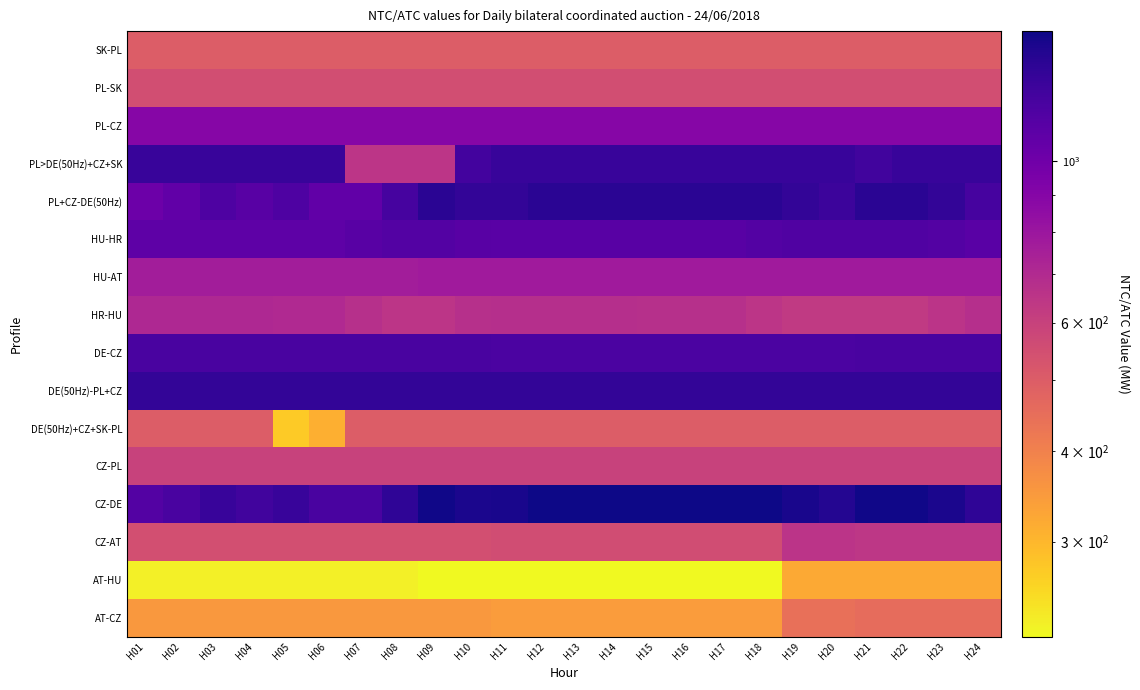

Reading left to right, transcribe all the data shown in this chart.

AT-CZ: H01=353	H02=353	H03=353	H04=353	H05=353	H06=353	H07=353	H08=353	H09=353	H10=353	H11=345	H12=345	H13=345	H14=345	H15=345	H16=345	H17=345	H18=345	H19=445	H20=445	H21=453	H22=453	H23=453	H24=453
AT-HU: H01=232	H02=232	H03=232	H04=232	H05=232	H06=232	H07=232	H08=232	H09=222	H10=222	H11=222	H12=222	H13=222	H14=222	H15=222	H16=222	H17=222	H18=222	H19=322	H20=322	H21=322	H22=322	H23=322	H24=322
CZ-AT: H01=547	H02=547	H03=547	H04=547	H05=547	H06=547	H07=547	H08=547	H09=547	H10=547	H11=555	H12=555	H13=555	H14=555	H15=555	H16=555	H17=555	H18=555	H19=655	H20=655	H21=647	H22=647	H23=647	H24=647
CZ-DE: H01=1148	H02=1198	H03=1298	H04=1248	H05=1298	H06=1198	H07=1198	H08=1348	H09=1498	H10=1448	H11=1461	H12=1511	H13=1511	H14=1511	H15=1511	H16=1511	H17=1511	H18=1511	H19=1461	H20=1411	H21=1498	H22=1498	H23=1448	H24=1348
CZ-PL: H01=600	H02=600	H03=600	H04=600	H05=600	H06=600	H07=600	H08=600	H09=600	H10=600	H11=600	H12=600	H13=600	H14=600	H15=600	H16=600	H17=600	H18=600	H19=600	H20=600	H21=600	H22=600	H23=600	H24=600
DE(50Hz)+CZ+SK-PL: H01=500	H02=500	H03=500	H04=500	H05=274	H06=312	H07=500	H08=500	H09=500	H10=500	H11=500	H12=500	H13=500	H14=500	H15=500	H16=500	H17=500	H18=500	H19=500	H20=500	H21=500	H22=500	H23=500	H24=500
DE(50Hz)-PL+CZ: H01=1327	H02=1327	H03=1327	H04=1327	H05=1327	H06=1327	H07=1327	H08=1327	H09=1327	H10=1327	H11=1322	H12=1322	H13=1322	H14=1322	H15=1322	H16=1322	H17=1322	H18=1322	H19=1322	H20=1322	H21=1327	H22=1327	H23=1327	H24=1327
DE-CZ: H01=1202	H02=1202	H03=1202	H04=1202	H05=1202	H06=1202	H07=1202	H08=1202	H09=1202	H10=1202	H11=1189	H12=1189	H13=1189	H14=1189	H15=1189	H16=1189	H17=1189	H18=1189	H19=1189	H20=1189	H21=1202	H22=1202	H23=1202	H24=1202
HR-HU: H01=711	H02=711	H03=711	H04=710	H05=709	H06=707	H07=676	H08=651	H09=651	H10=673	H11=681	H12=682	H13=682	H14=680	H15=677	H16=676	H17=676	H18=651	H19=631	H20=632	H21=631	H22=631	H23=654	H24=681
HU-AT: H01=768	H02=768	H03=768	H04=768	H05=768	H06=768	H07=768	H08=768	H09=778	H10=778	H11=778	H12=778	H13=778	H14=778	H15=778	H16=778	H17=778	H18=778	H19=778	H20=778	H21=778	H22=778	H23=778	H24=778
HU-HR: H01=1089	H02=1089	H03=1089	H04=1090	H05=1091	H06=1093	H07=1124	H08=1149	H09=1149	H10=1127	H11=1119	H12=1118	H13=1118	H14=1120	H15=1123	H16=1124	H17=1124	H18=1149	H19=1169	H20=1168	H21=1169	H22=1169	H23=1146	H24=1119
PL+CZ-DE(50Hz): H01=1023	H02=1073	H03=1173	H04=1123	H05=1173	H06=1073	H07=1073	H08=1223	H09=1373	H10=1323	H11=1328	H12=1378	H13=1378	H14=1378	H15=1378	H16=1378	H17=1378	H18=1378	H19=1328	H20=1278	H21=1373	H22=1373	H23=1323	H24=1223
PL>DE(50Hz)+CZ+SK: H01=1300	H02=1300	H03=1300	H04=1300	H05=1300	H06=1300	H07=650	H08=650	H09=650	H10=1236	H11=1300	H12=1297	H13=1300	H14=1300	H15=1300	H16=1300	H17=1300	H18=1300	H19=1300	H20=1300	H21=1249	H22=1300	H23=1300	H24=1300
PL-CZ: H01=900	H02=900	H03=900	H04=900	H05=900	H06=900	H07=900	H08=900	H09=900	H10=900	H11=900	H12=900	H13=900	H14=900	H15=900	H16=900	H17=900	H18=900	H19=900	H20=900	H21=900	H22=900	H23=900	H24=900
PL-SK: H01=550	H02=550	H03=550	H04=550	H05=550	H06=550	H07=550	H08=550	H09=550	H10=550	H11=550	H12=550	H13=550	H14=550	H15=550	H16=550	H17=550	H18=550	H19=550	H20=550	H21=550	H22=550	H23=550	H24=550
SK-PL: H01=500	H02=500	H03=500	H04=500	H05=500	H06=500	H07=500	H08=500	H09=500	H10=500	H11=500	H12=500	H13=500	H14=500	H15=500	H16=500	H17=500	H18=500	H19=500	H20=500	H21=500	H22=500	H23=500	H24=500